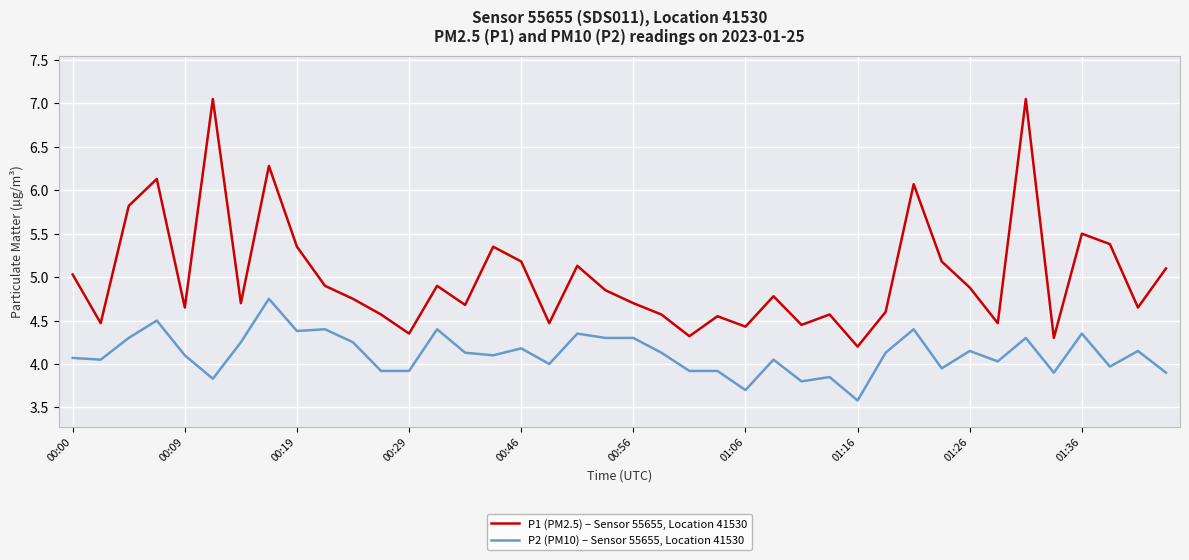

Which series has the largest total across all categories?

P1 (PM2.5) – Sensor 55655, Location 41530